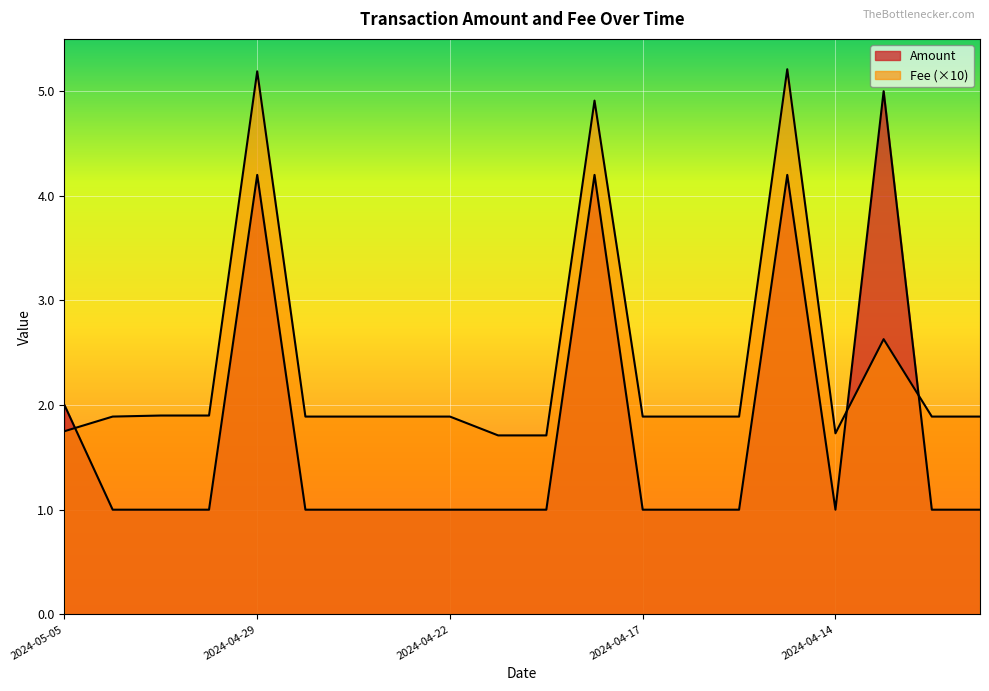

What is the label of the 2nd point from the left?

2024-05-03